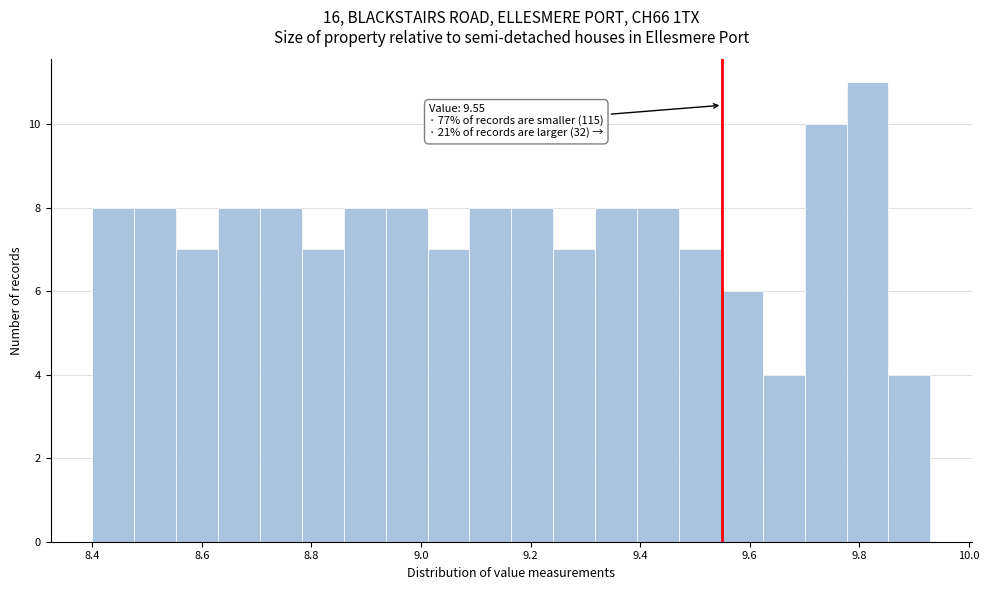

Around what value on the x-axis is the tallest bar? Give the approximate position of its centre, as read against the axis.

9.82